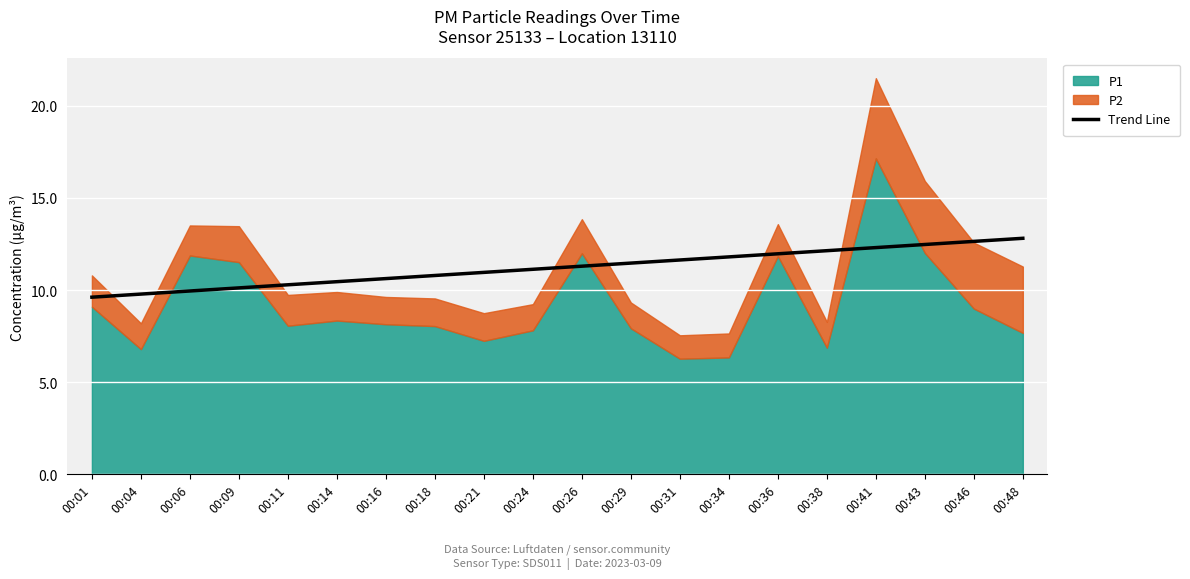

What is the maximum value for Trend Line?

12.8